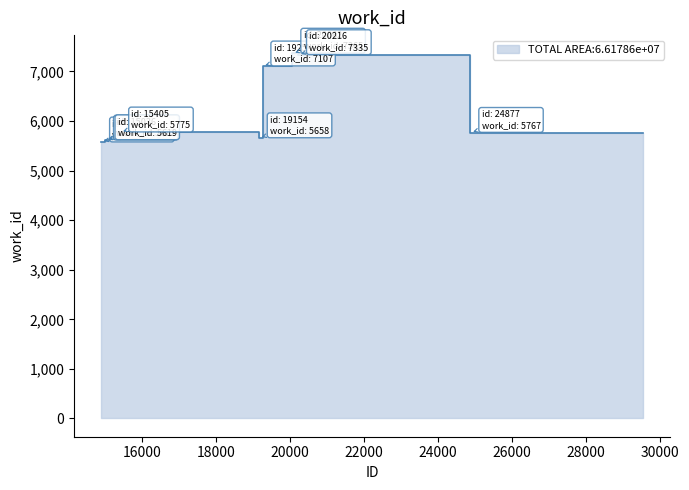

How many data points are above 5767?

4